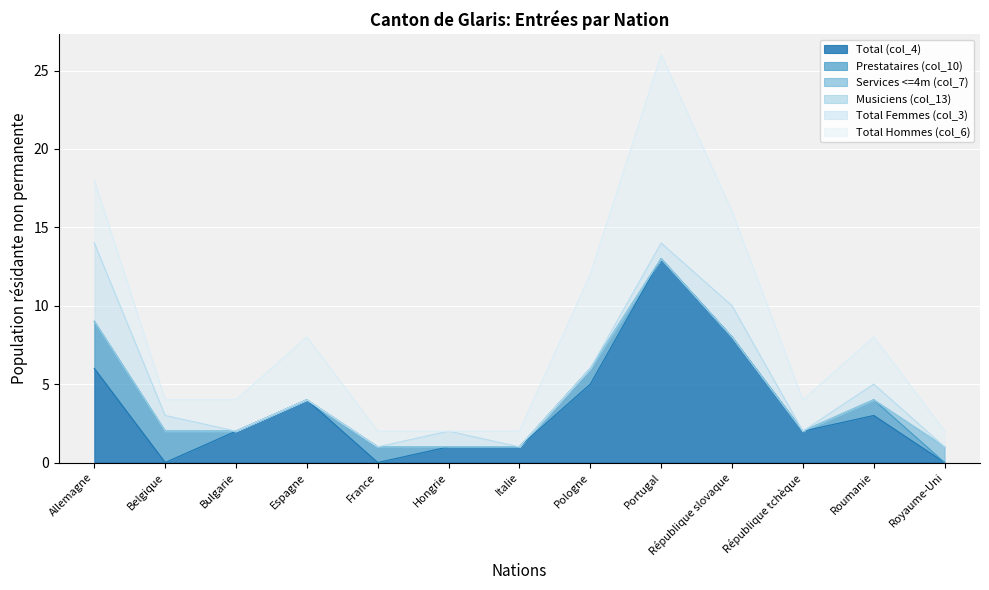

True or false: Total (col_4) has a value of 3 at Espagne.

False